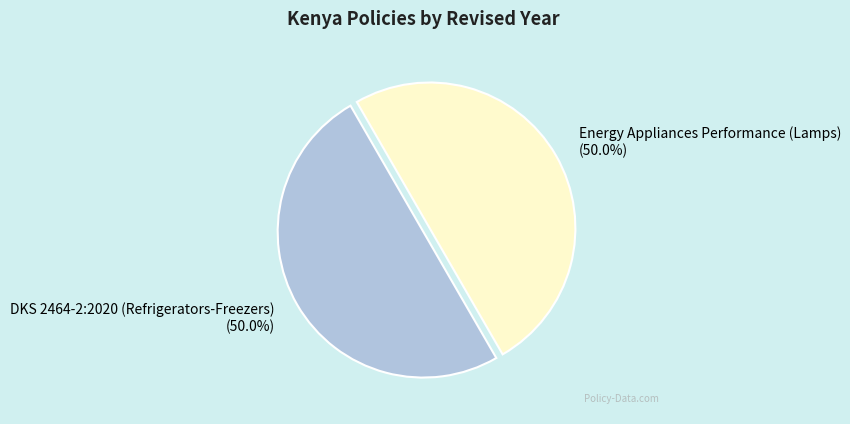

Approximately how many times larger is the value at Energy Appliances Performance (Lamps) compared to DKS 2464-2:2020 (Refrigerators-Freezers)?

1.0